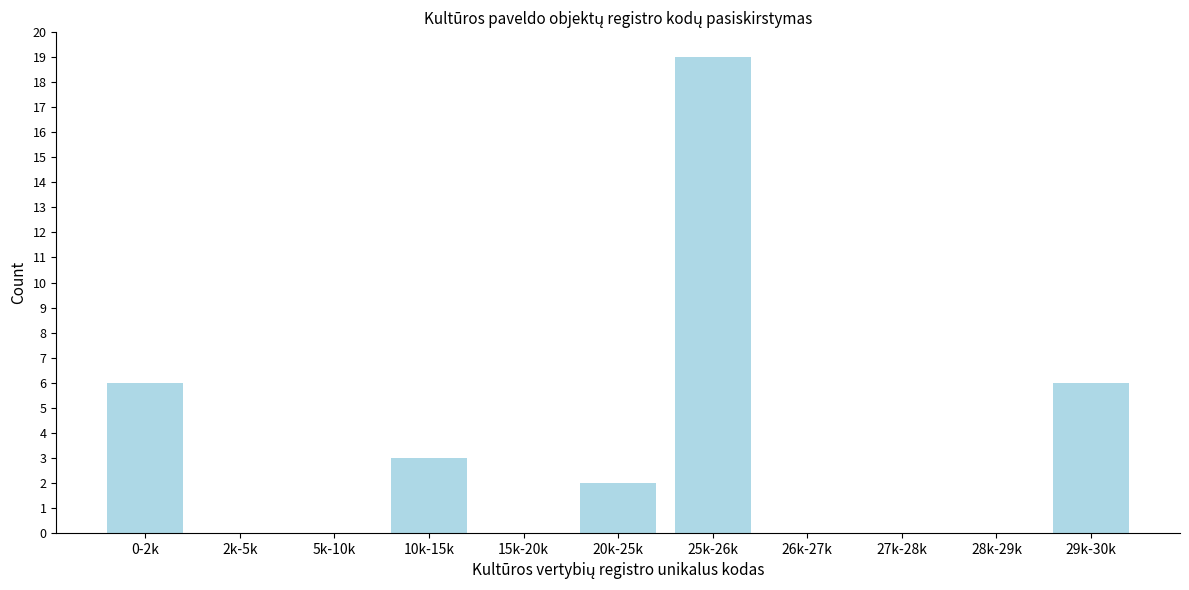

Reading left to right, transcribe all the data shown in this chart.

0-2k=6	2k-5k=0	5k-10k=0	10k-15k=3	15k-20k=0	20k-25k=2	25k-26k=19	26k-27k=0	27k-28k=0	28k-29k=0	29k-30k=6